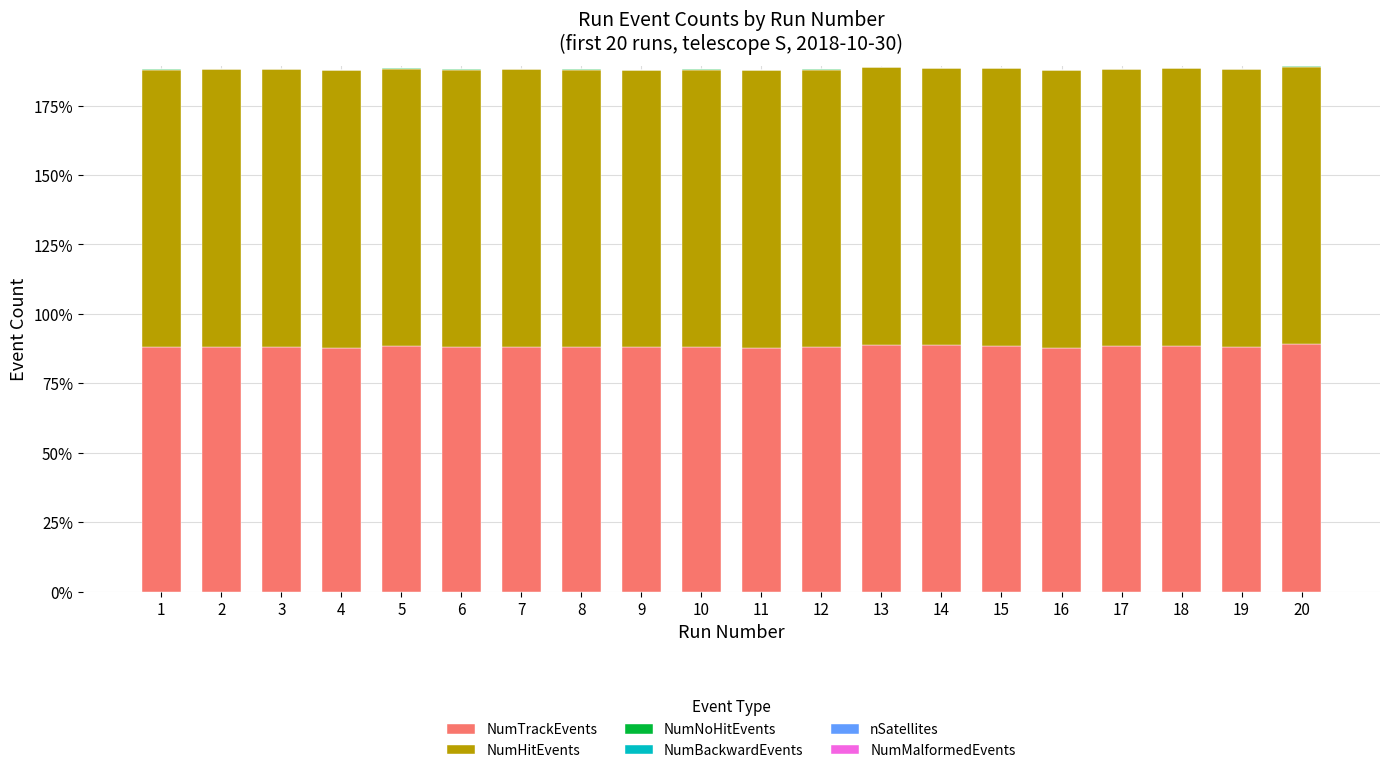

Are the bars horizontal?

No